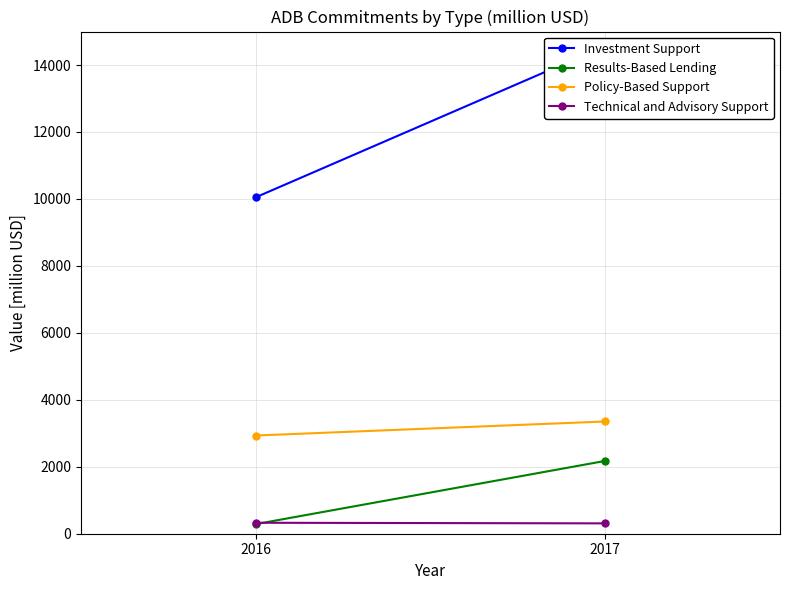

How many lines are shown in the chart?

4